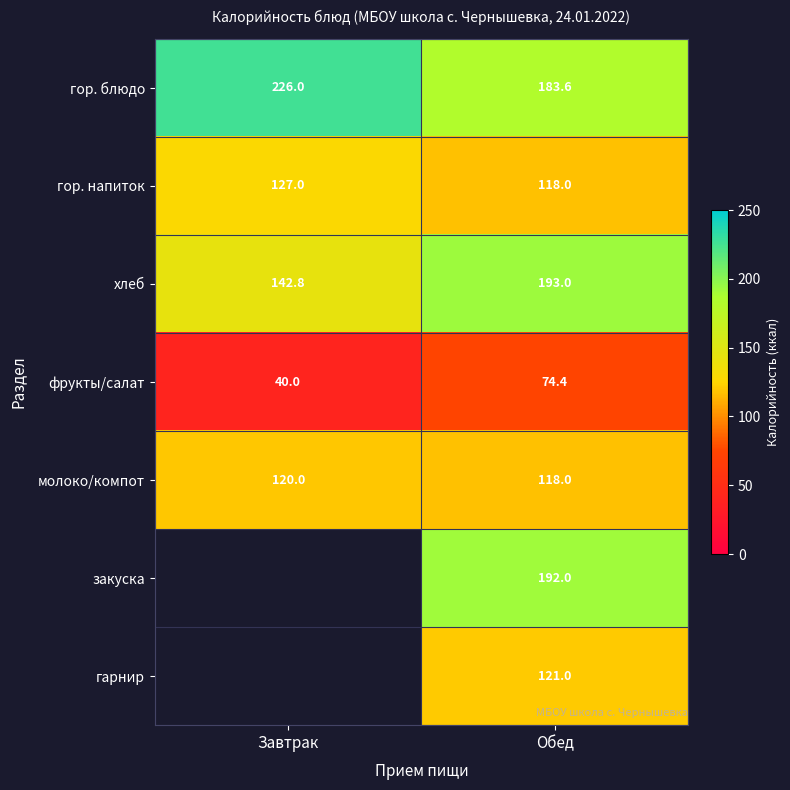

Is it true that гор. напиток equals 52.7 at Обед?

False